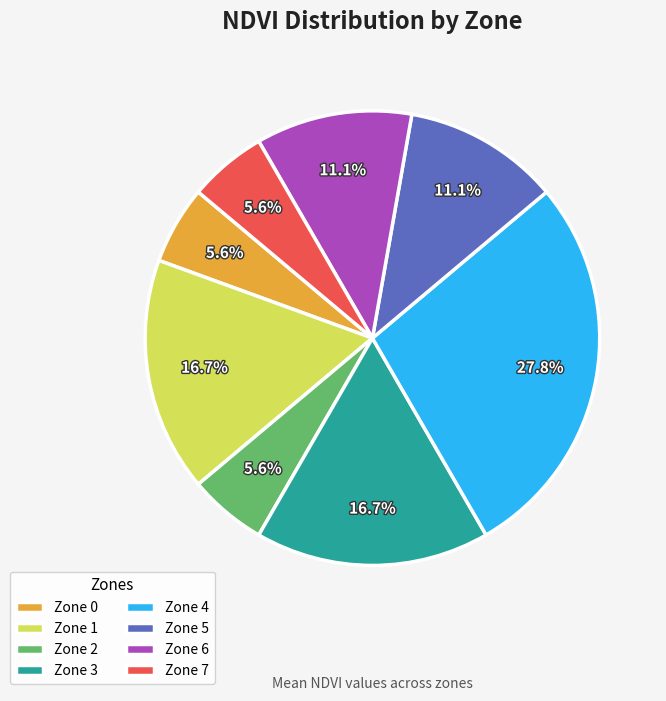

Do Zone 6 and Zone 3 together represent more than half of the pie?

No